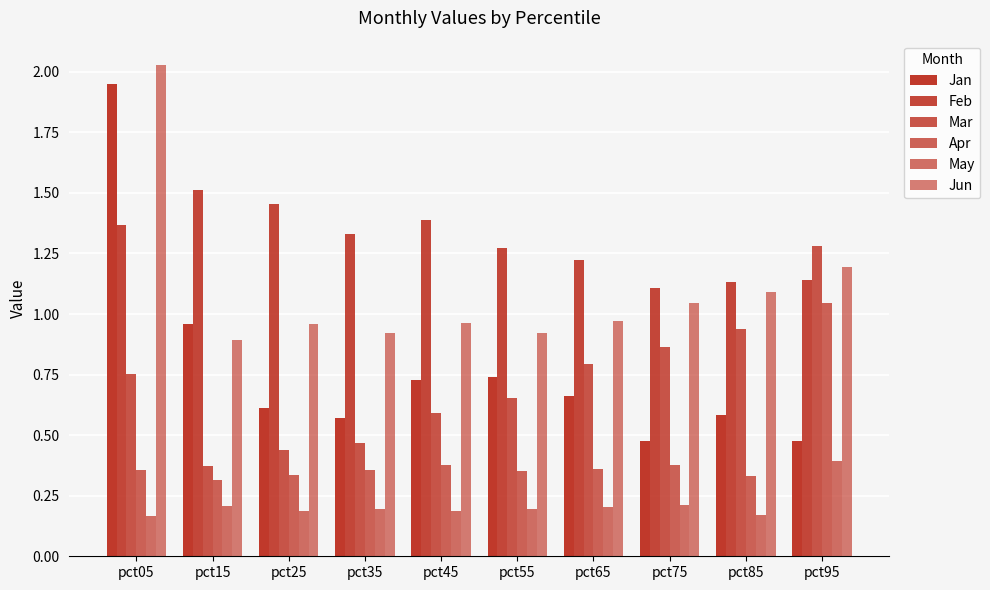

What is the maximum value shown in the chart?

2.0